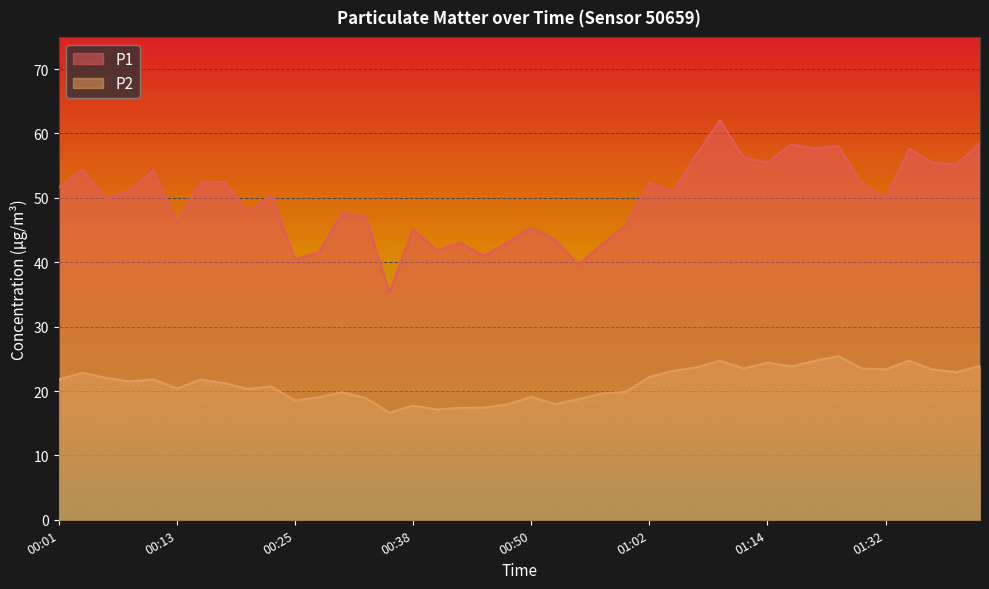

Which series has the largest total across all categories?

P1